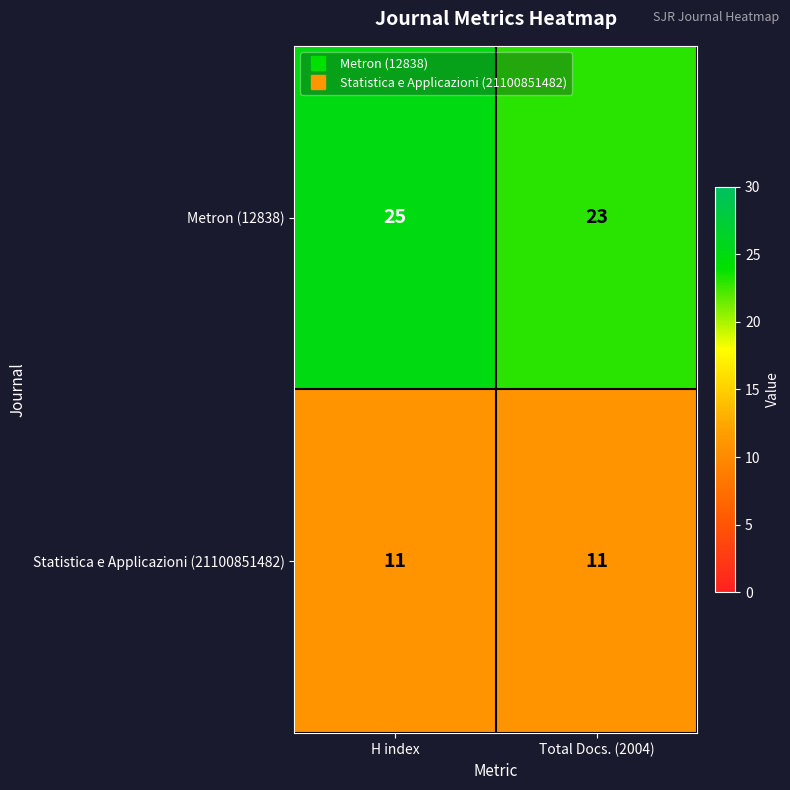

What is the average value of the Metron (12838) series?

24